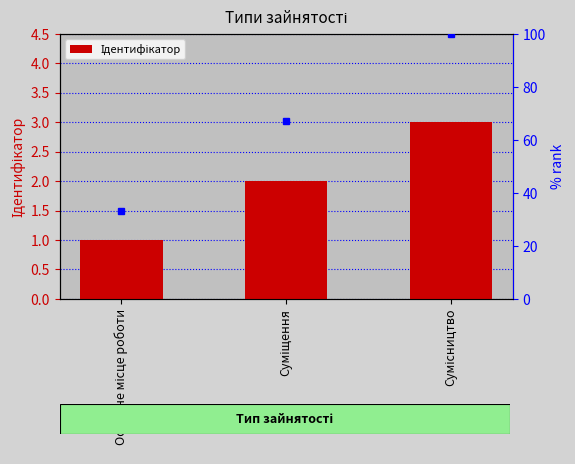

What position from the left is Сумісництво?

3